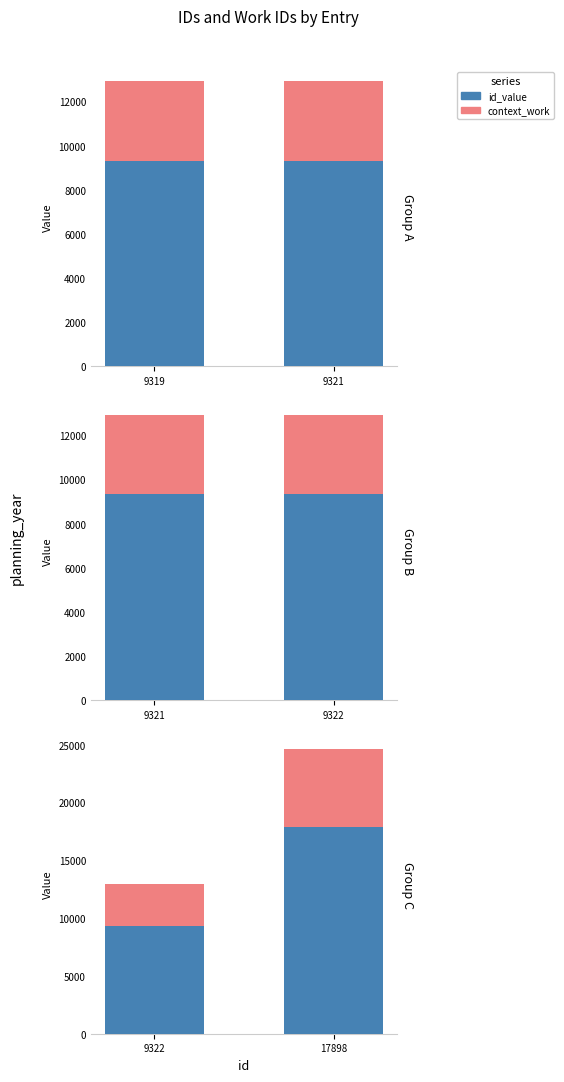

Rank the series by their average value, from lowest to highest.

context_work, id_value